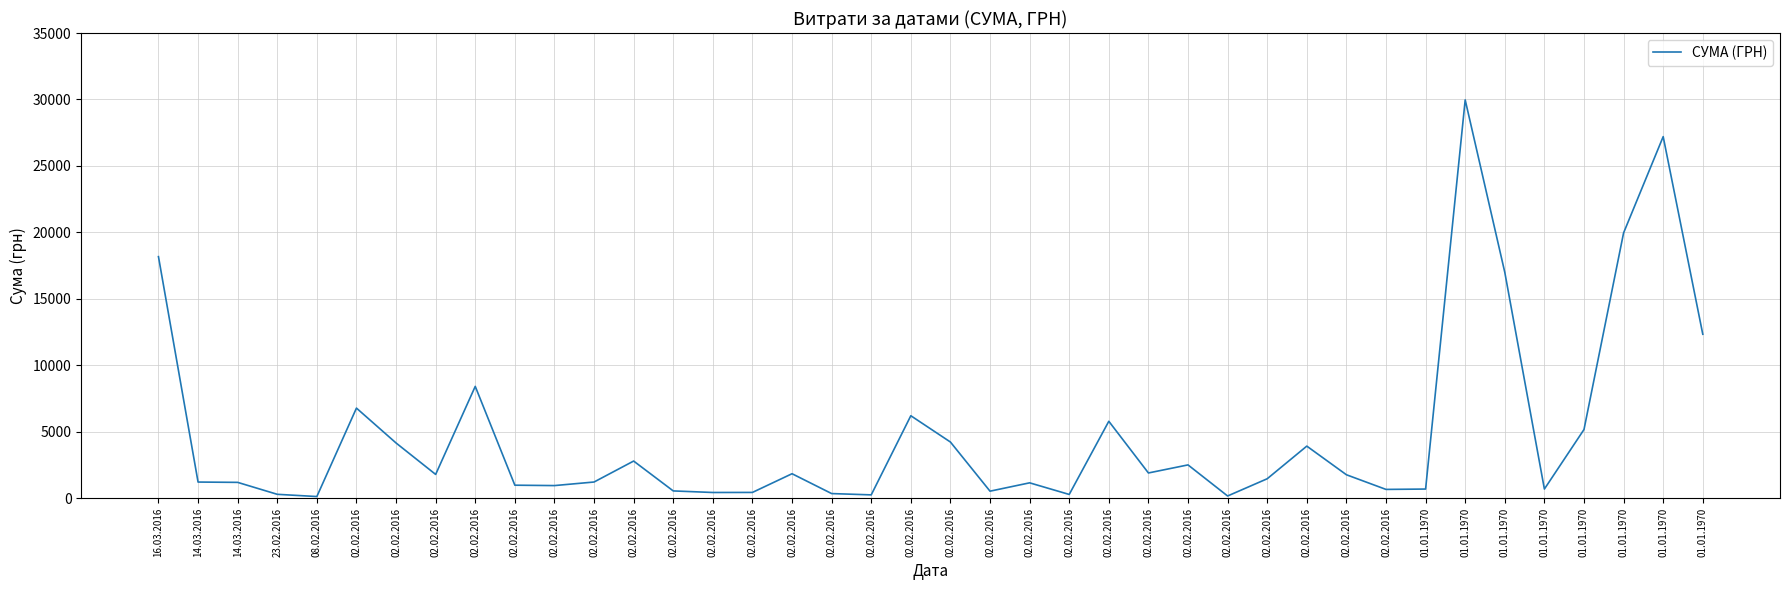

What is the change in value from 02.02.2016 to 01.01.1970?

+28061.5